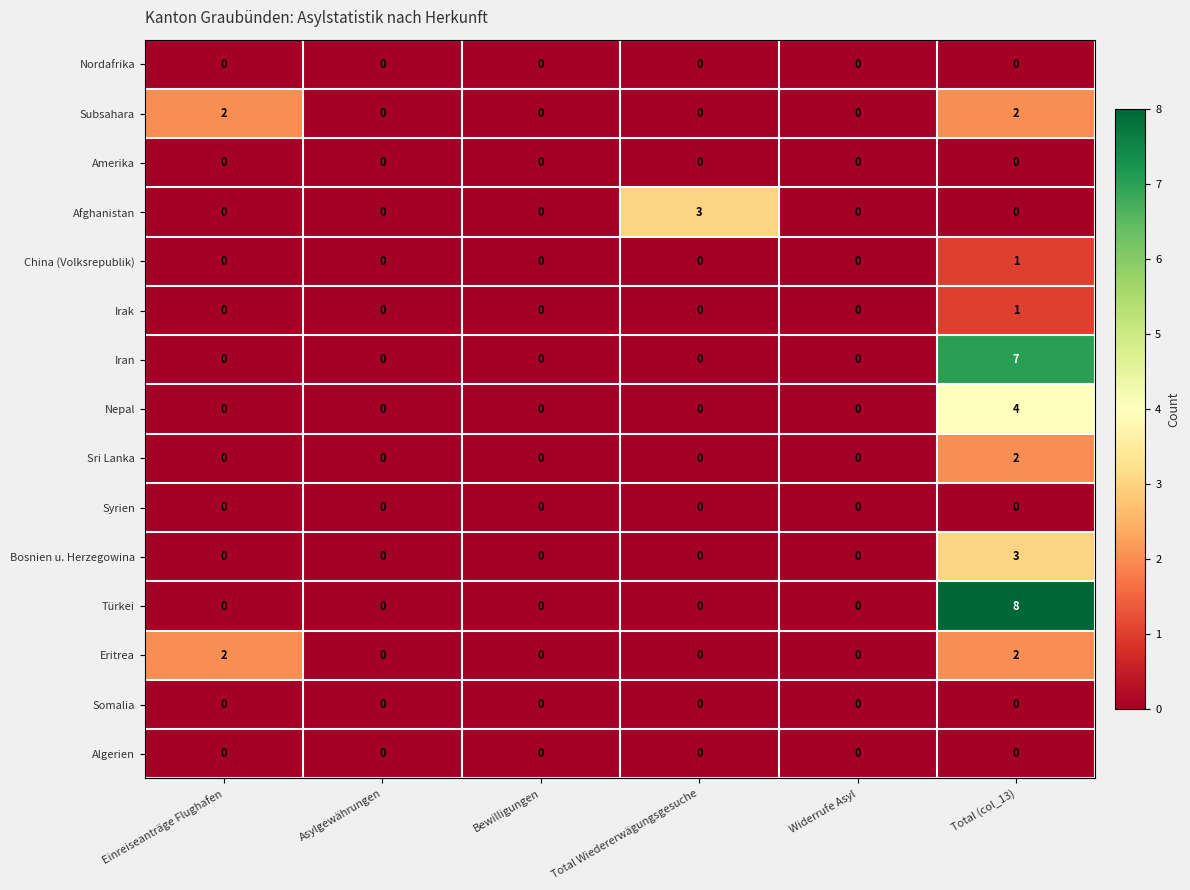

The Nordafrika series shows 0 at Asylgewährungen. True or false?

True